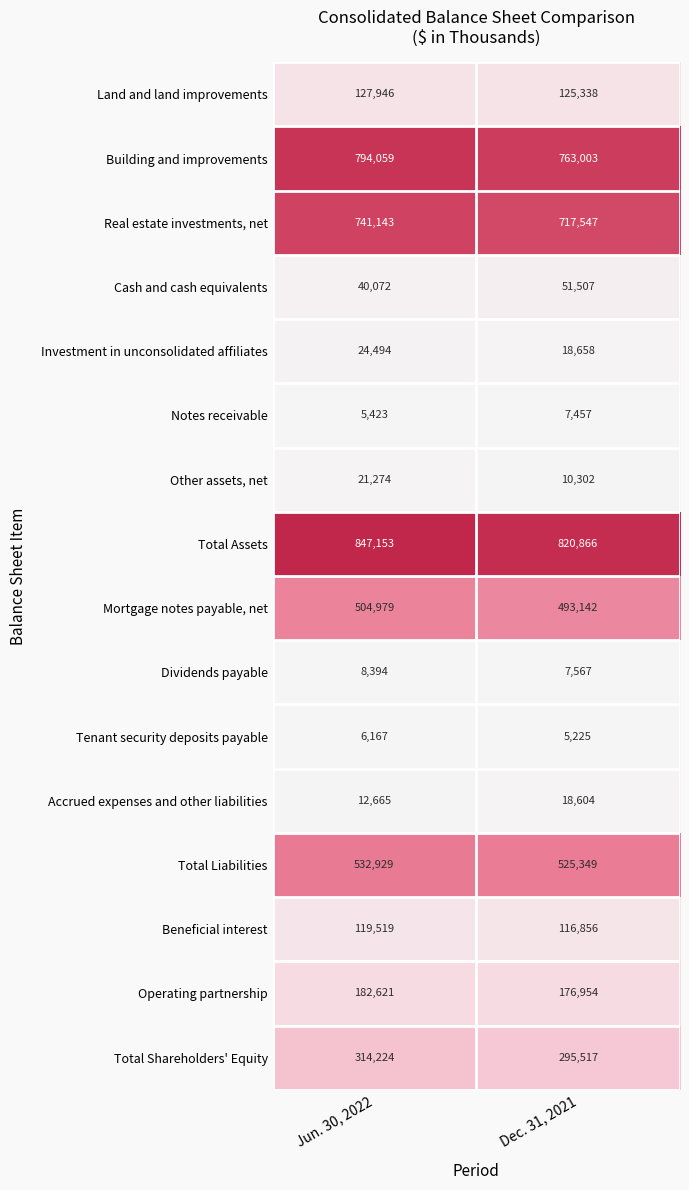

At which category does the chart reach its peak across all series?

Jun. 30, 2022